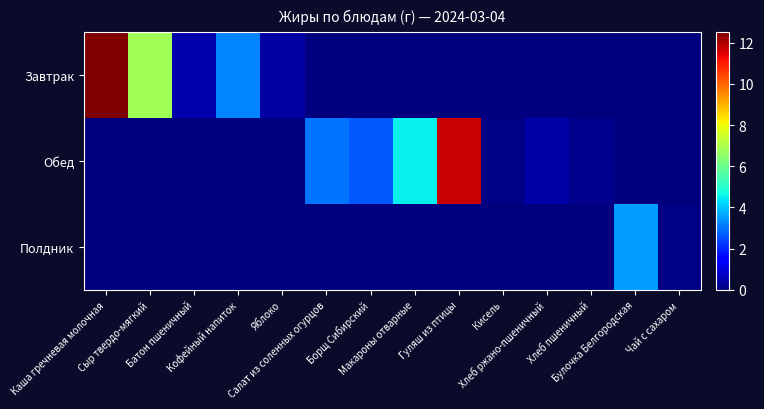

At how many categories does at least one series exceed 0?

14